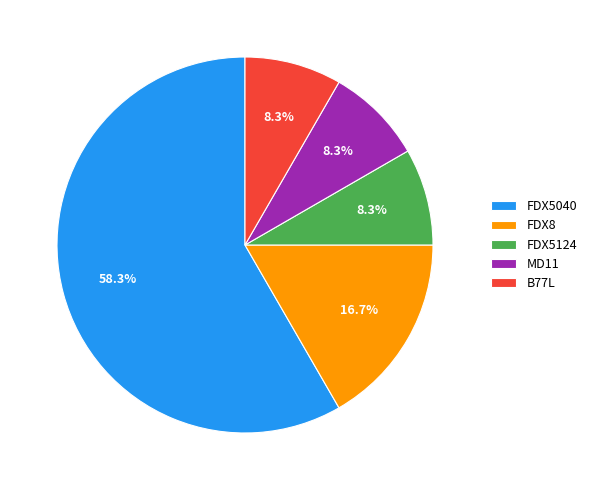

Combined, do FDX8 and B77L account for over 50%?

No